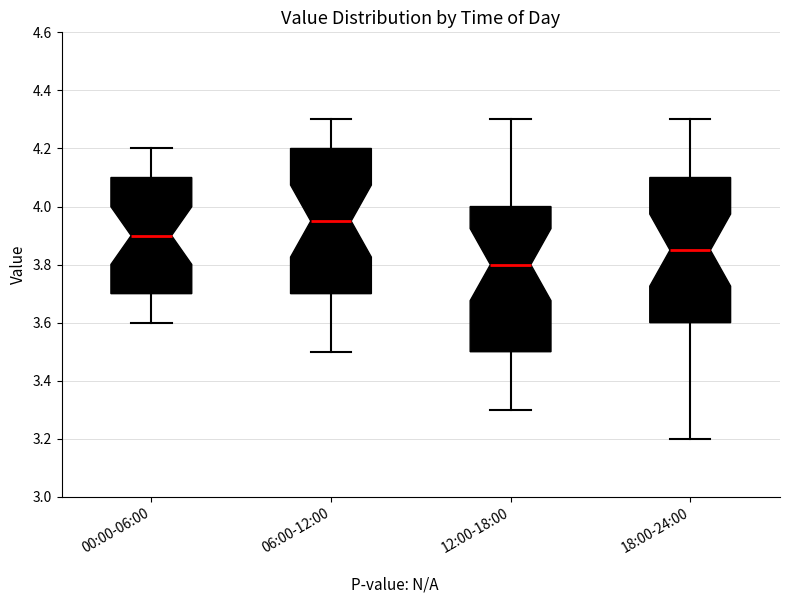

Which box's median line is the highest?

06:00-12:00